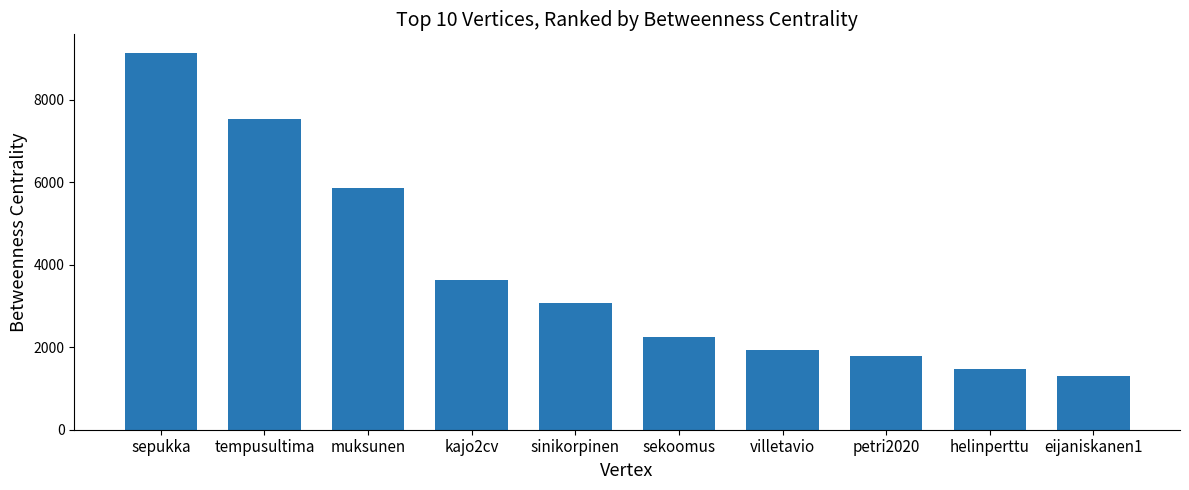

How many bars are there in total?

10